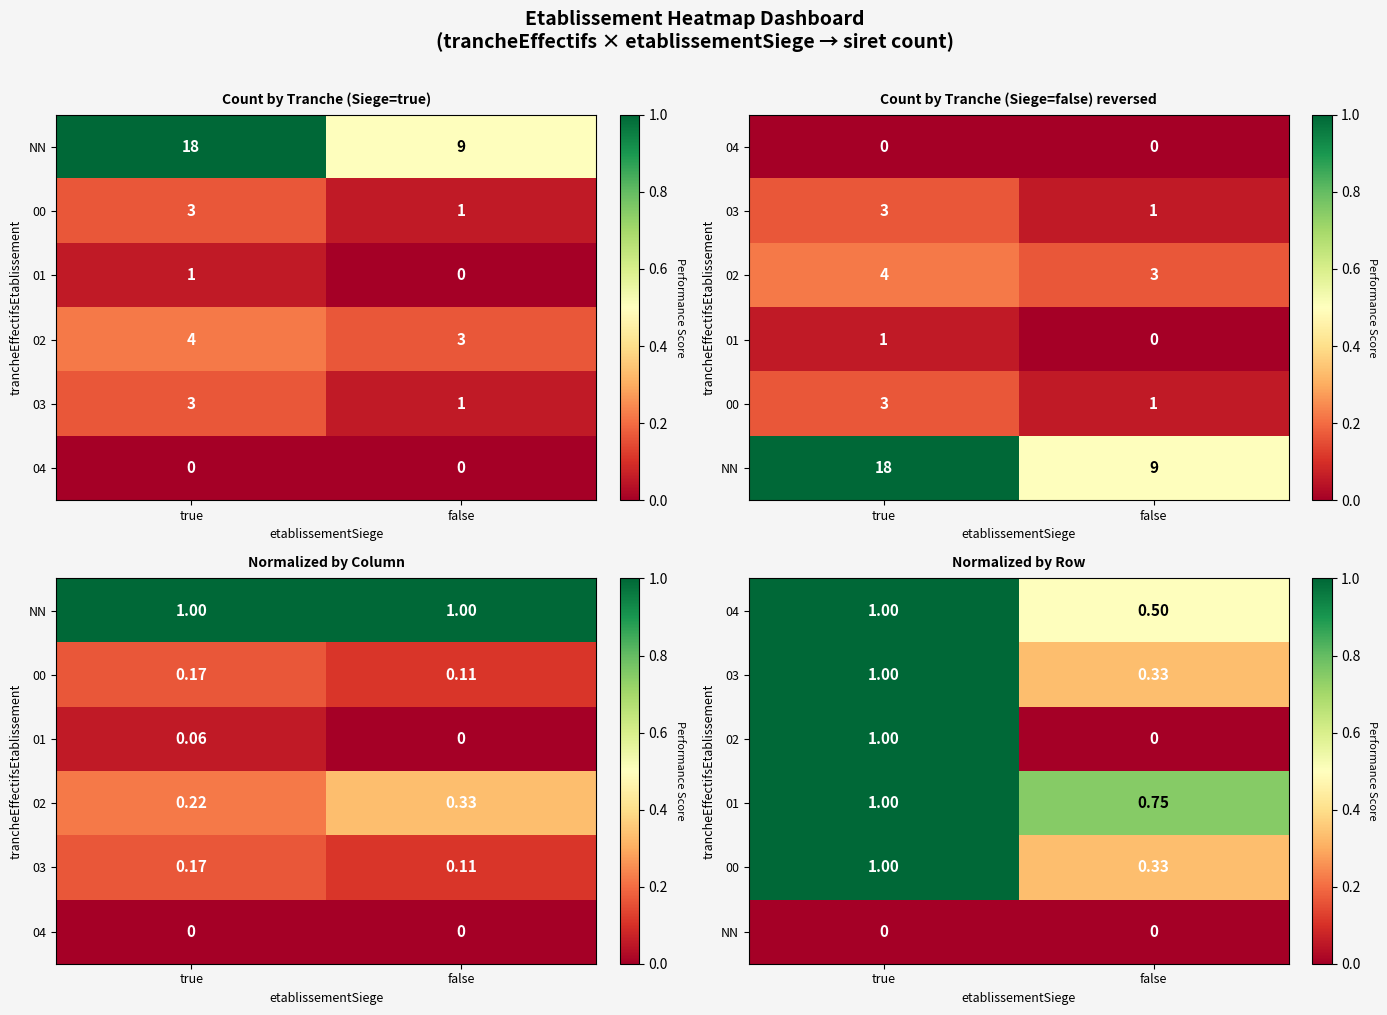

At which category does the chart reach its minimum across all series?

false